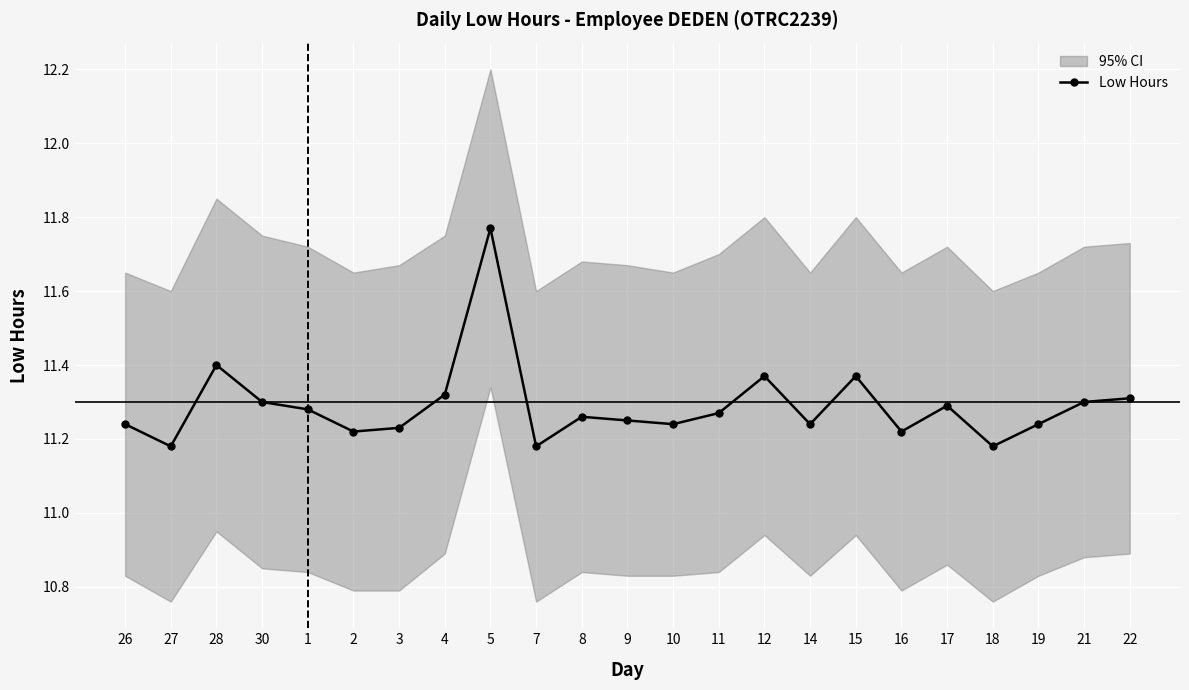

What value does the data have at 27?

11.2